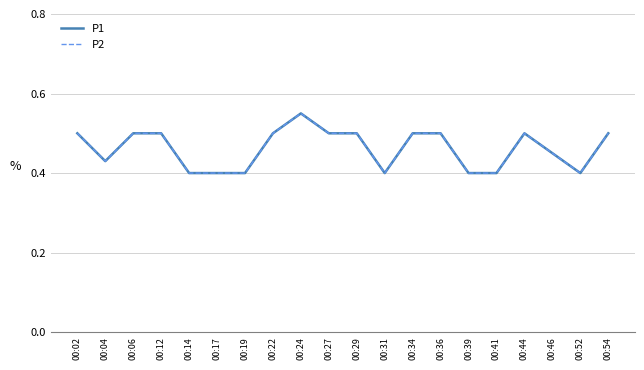

Rank the series at 00:36 from lowest to highest value.

P1, P2